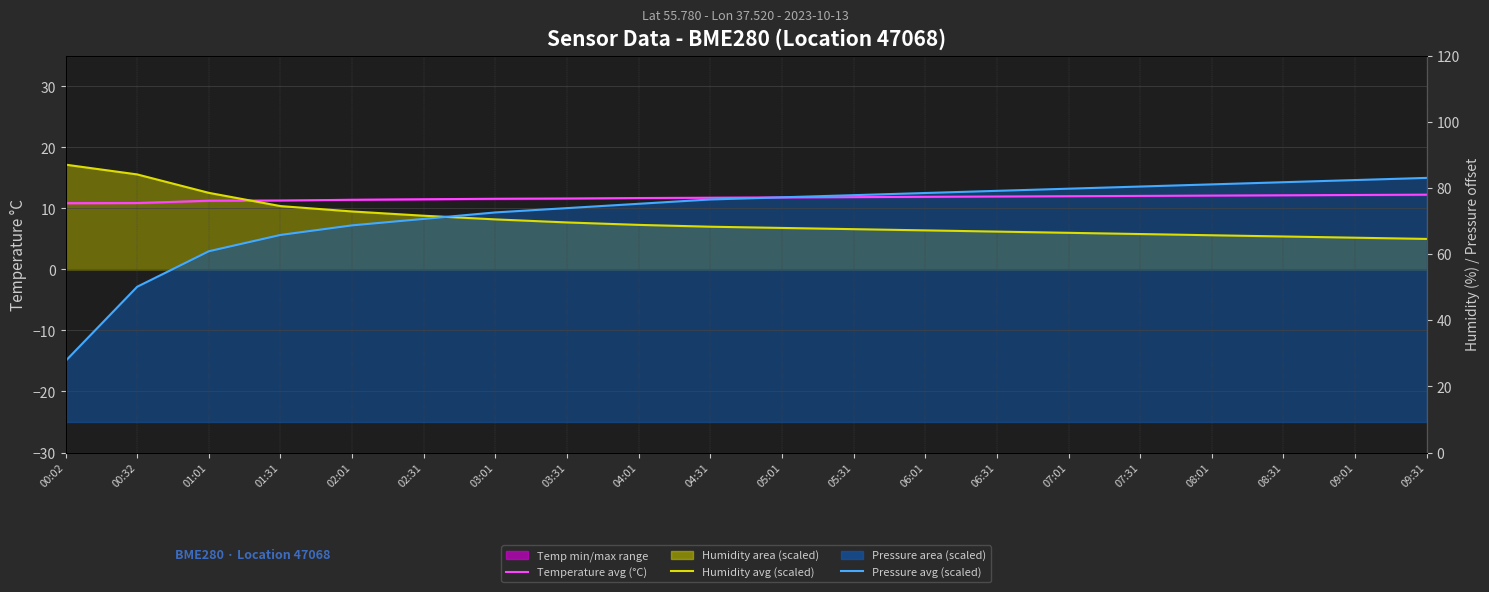

Which series ends up on top after the final intersection of Temperature avg (°C) and Pressure avg (scaled)?

Pressure avg (scaled)